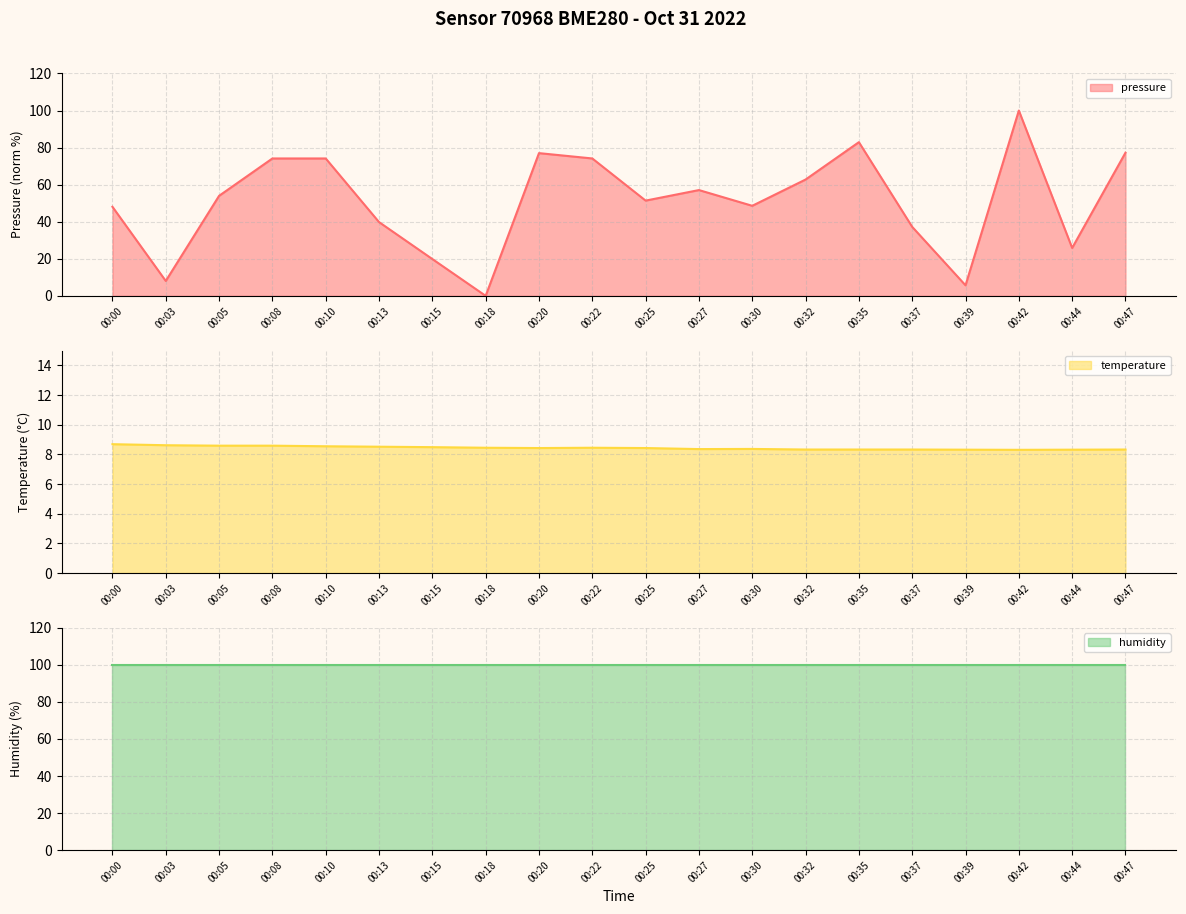

How many intersections are there between temperature and pressure?

6